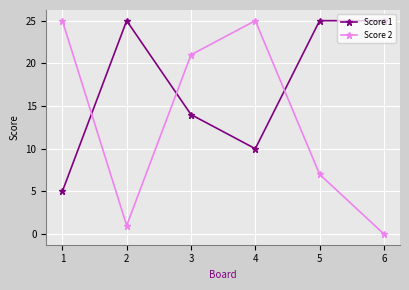

Reading left to right, transcribe all the data shown in this chart.

Score 1: 1=5	2=25	3=14	4=10	5=25	6=25
Score 2: 1=25	2=1	3=21	4=25	5=7	6=0